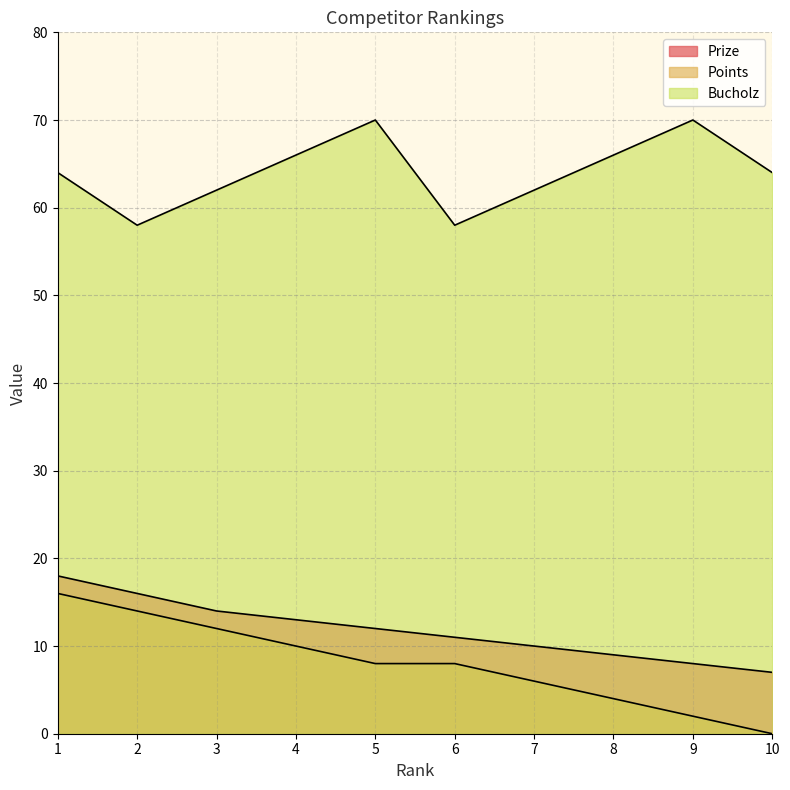

Where is the first local minimum for Bucholz?

2